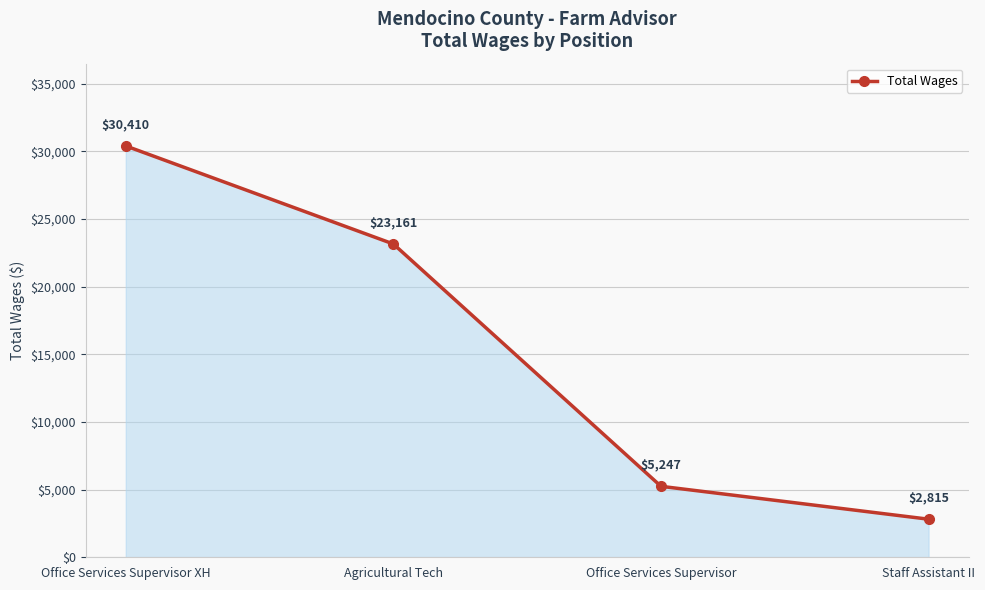

What value does the data have at Office Services Supervisor XH, to the nearest 10?

30410